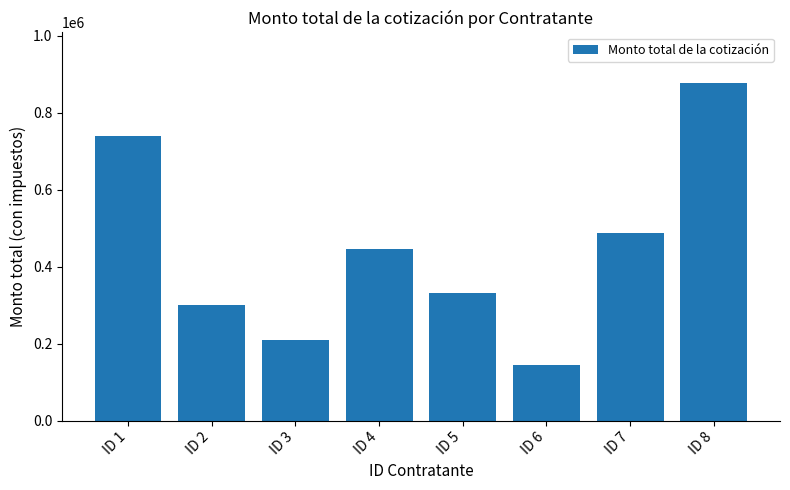

What is the value of the 6th bar from the left?

143980.0